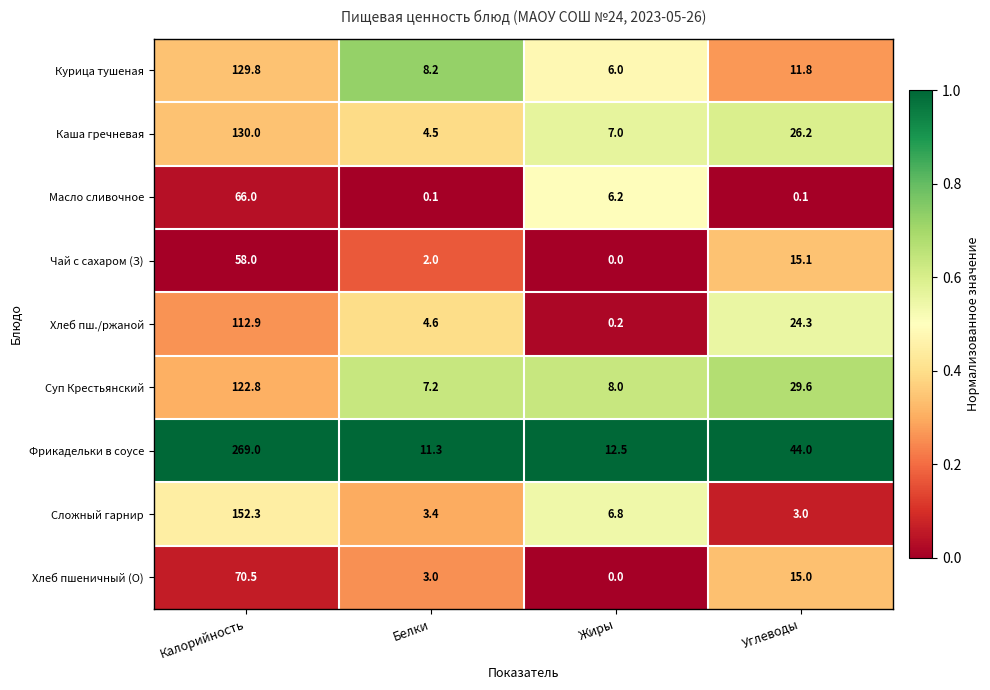

Which series changed the most between Белки and Углеводы?

Фрикадельки в соусе